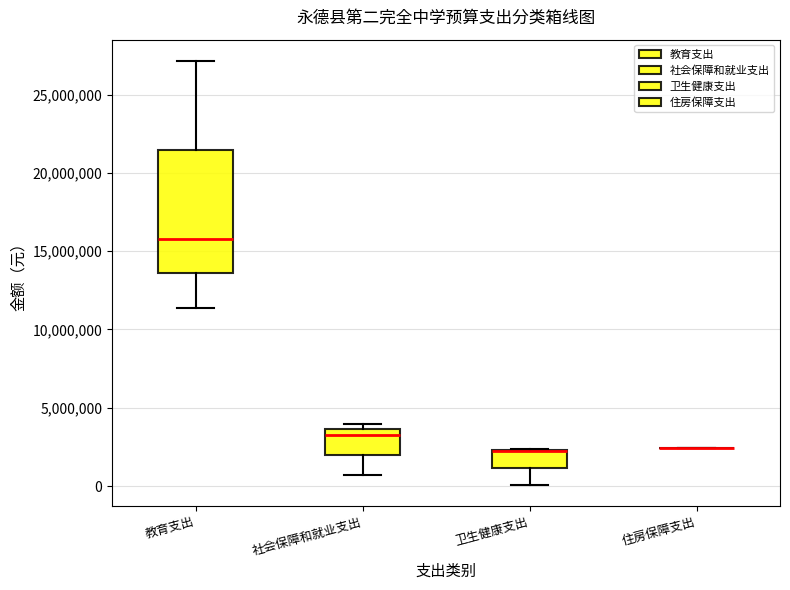

Reading left to right, transcribe this box plot: for each box, give where its median line is, the range the box spans, and where its two whiskers end, as read against the y-axis. The values are not printed on the chart, so give them approximately, as read against the axis.

教育支出: median 16000000, box 13500000 to 21500000, whiskers 11500000 to 27000000
社会保障和就业支出: median 3500000 (just below the box's upper edge), box 2000000 to 3500000, whiskers 500000 to 4000000
卫生健康支出: median 2500000 (drawn on the box's upper edge), box 1000000 to 2500000, whiskers 0 to 2500000
住房保障支出: box collapsed to a line at 2500000, whiskers 2500000 to 2500000